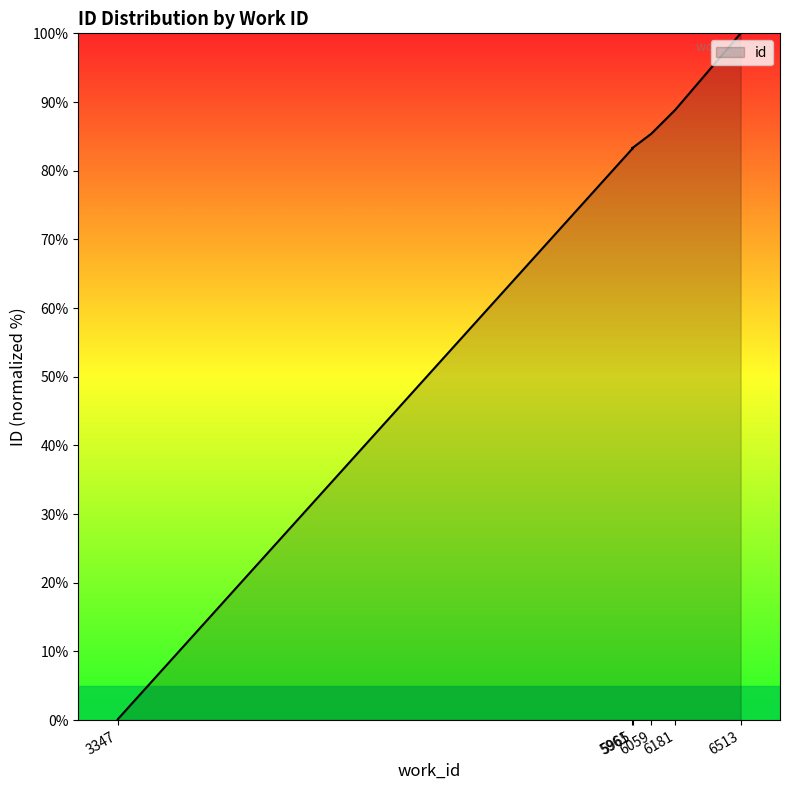

Count the number of categories in the chart.

10